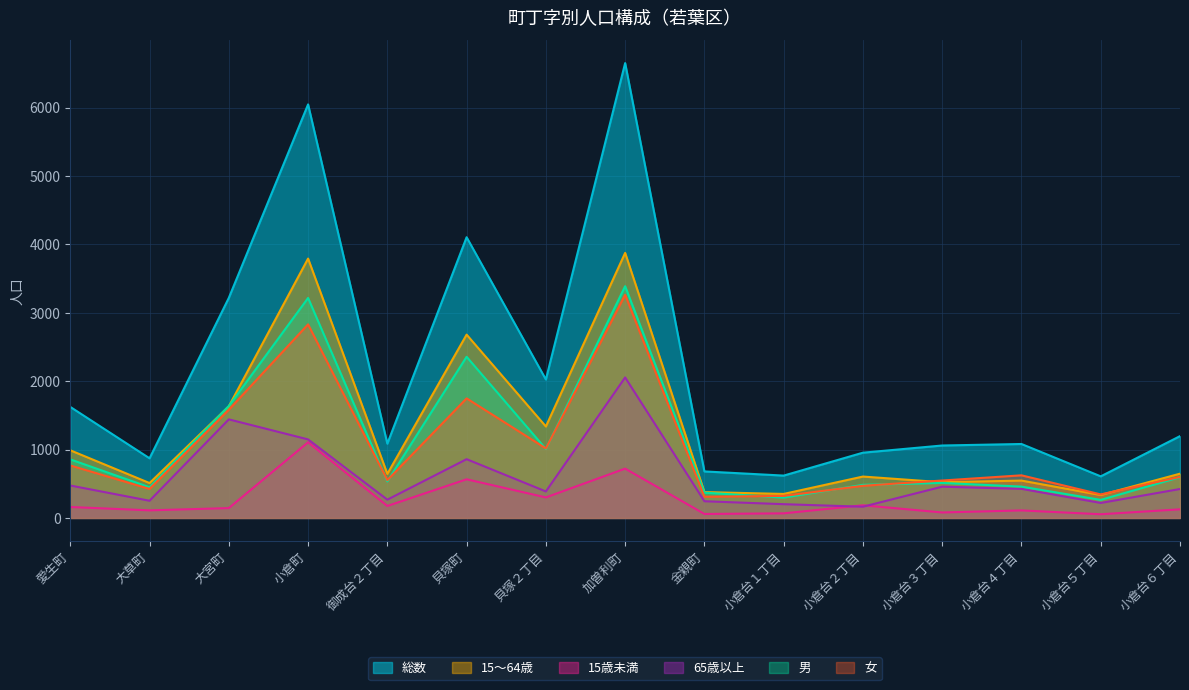

True or false: 15歳未満 and 総数 cross at least once.

False